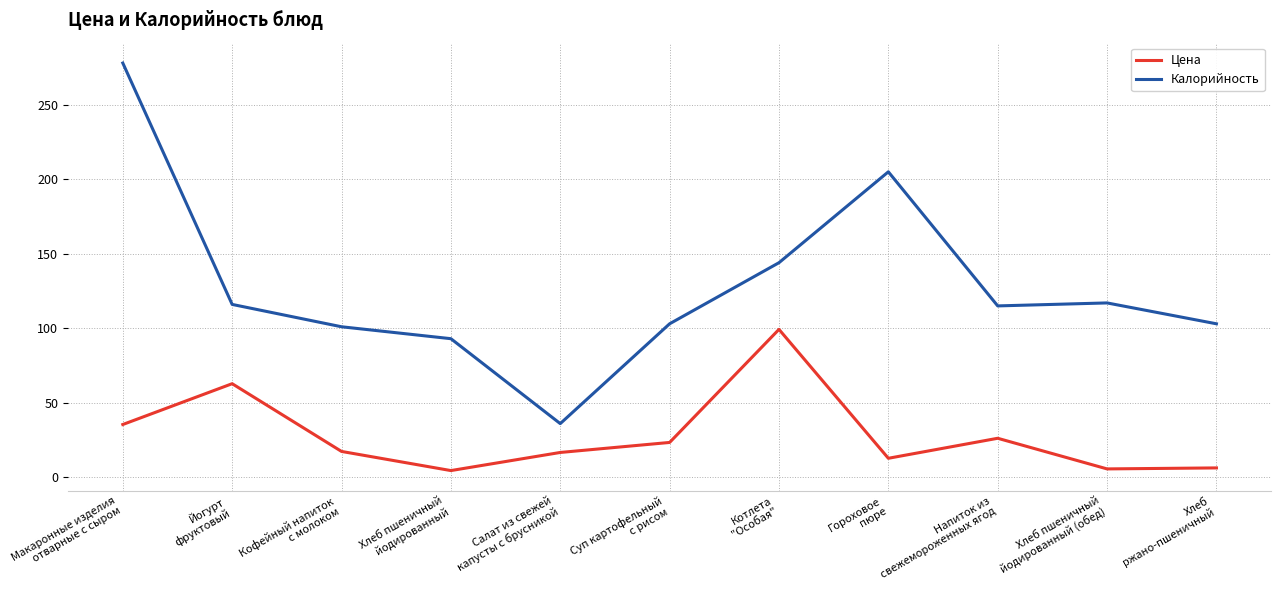

How many distinct data groups are displayed?

2